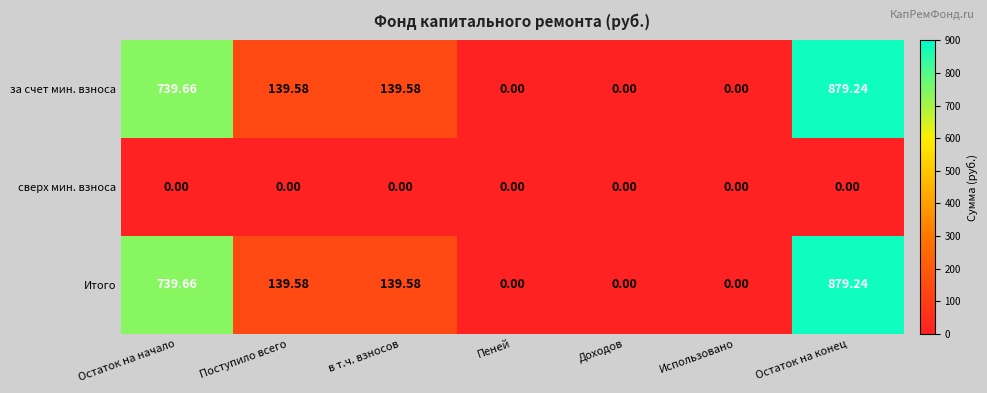

At which category is the sum across all series the highest?

Остаток на конец